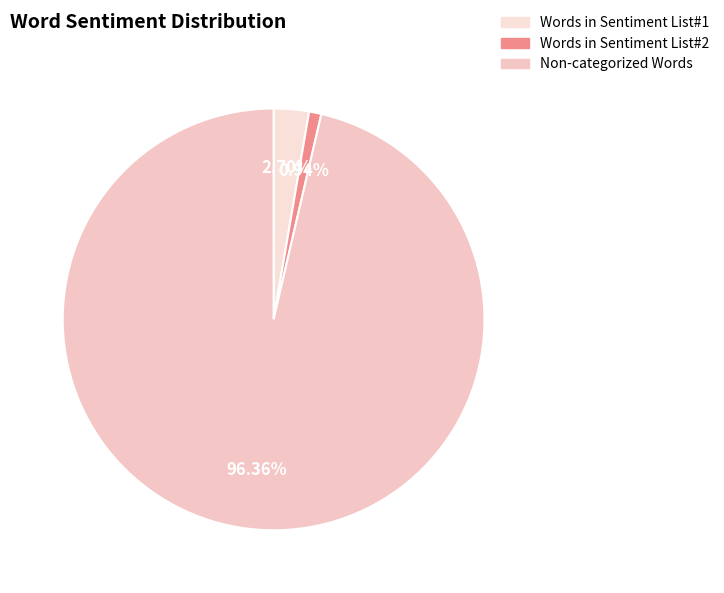

How much of the chart is everything except Words in Sentiment List#1?

97.3%